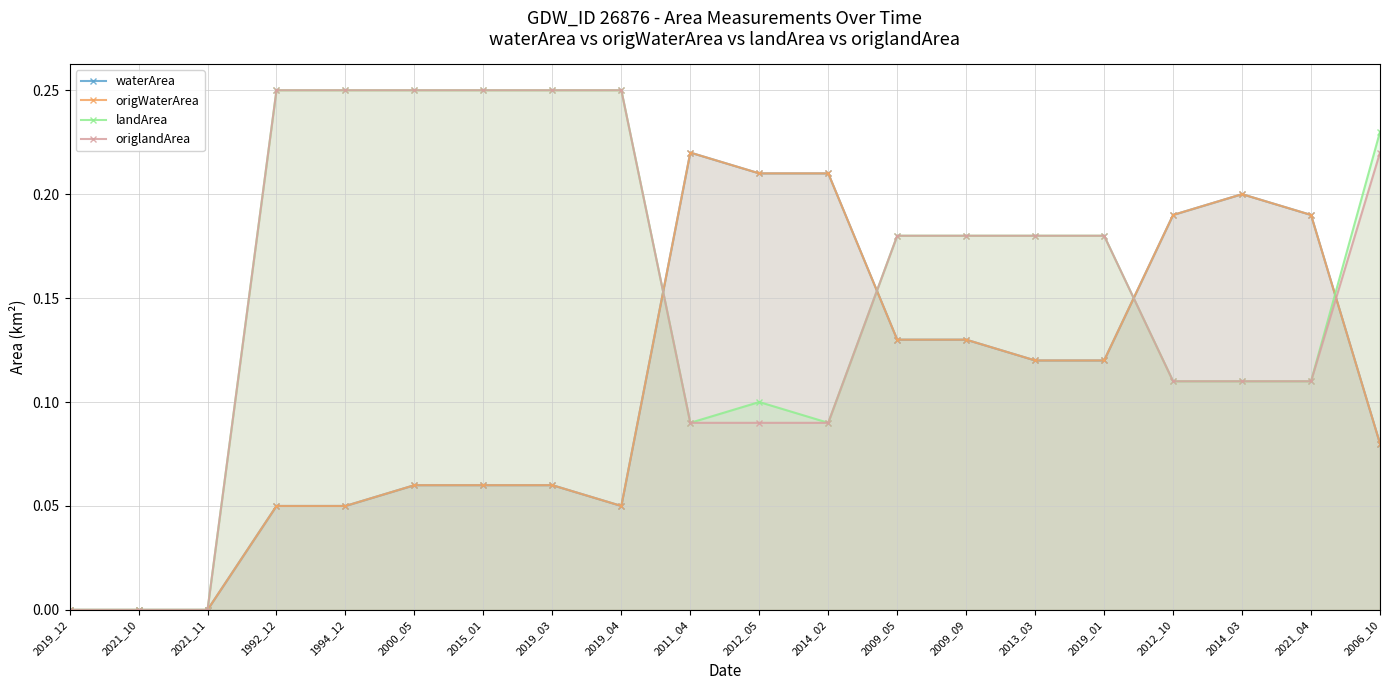

What is the sum of all waterArea values?

2.1